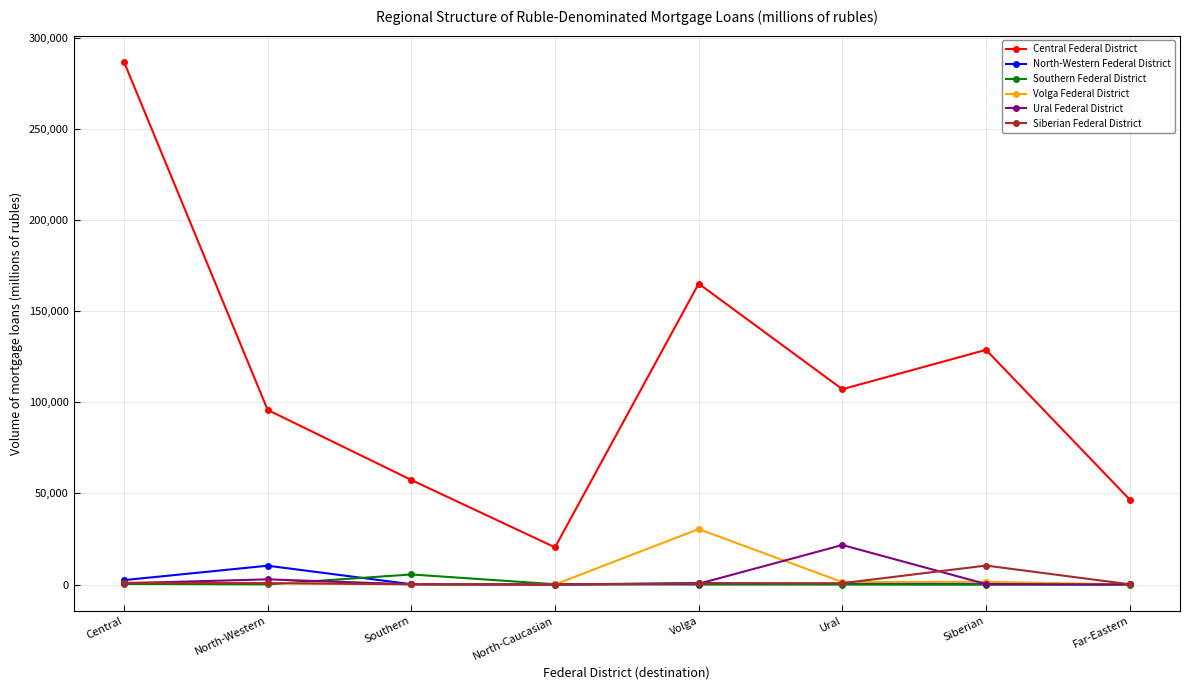

Is the value of Southern Federal District at Volga greater than the value of North-Western Federal District at North-Western?

No